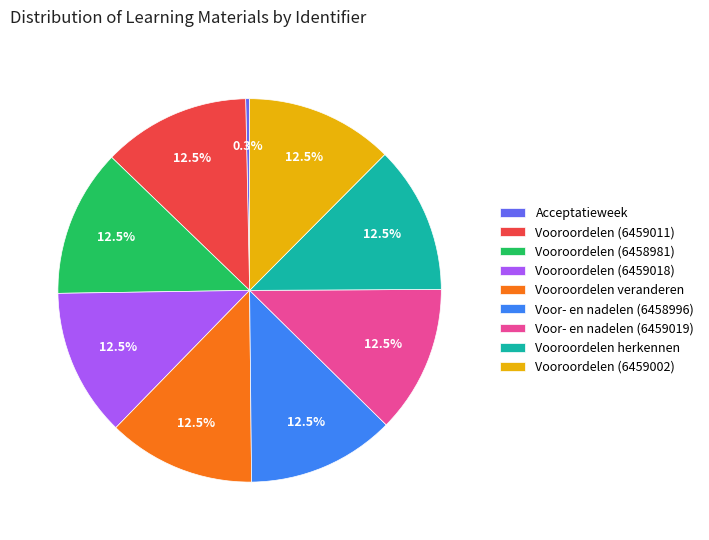

Approximately how many times larger is the value at Vooroordelen (6459002) compared to Vooroordelen veranderen?

1.0